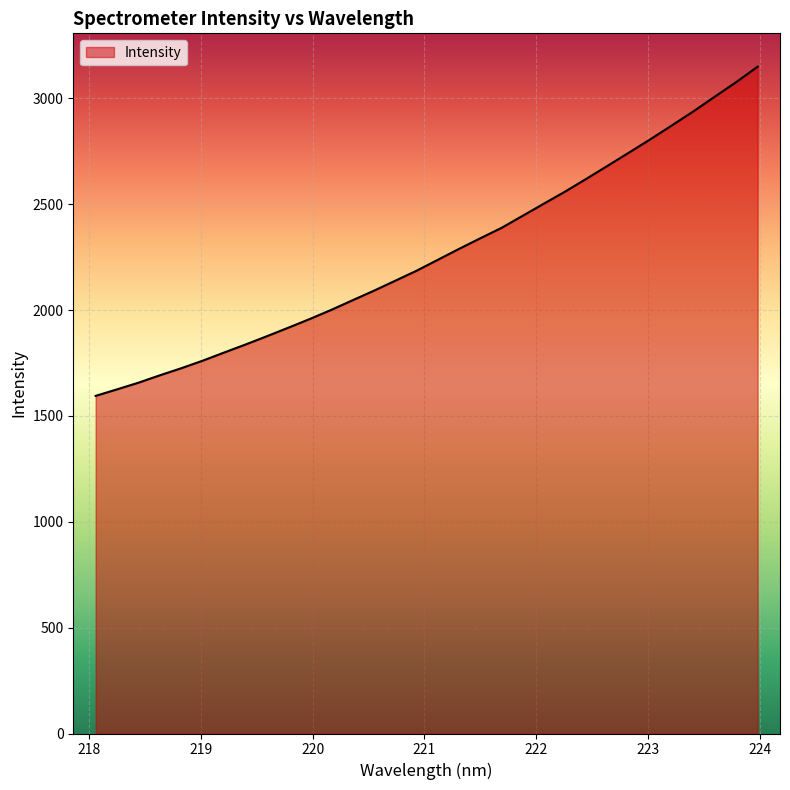

What is the difference between the maximum and minimum values?

1555.3